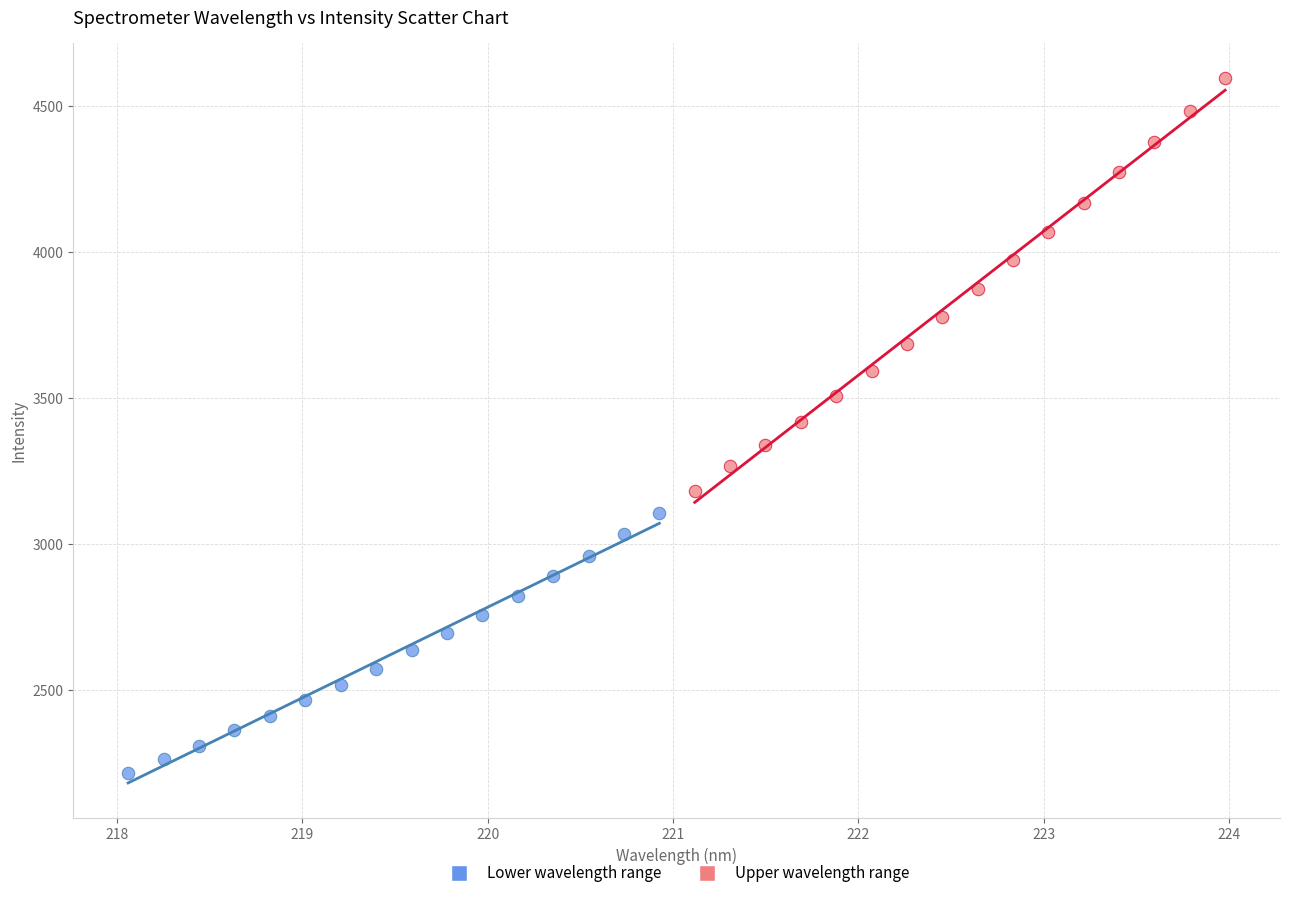

Which series contains the lowest Y value?

Lower wavelength range